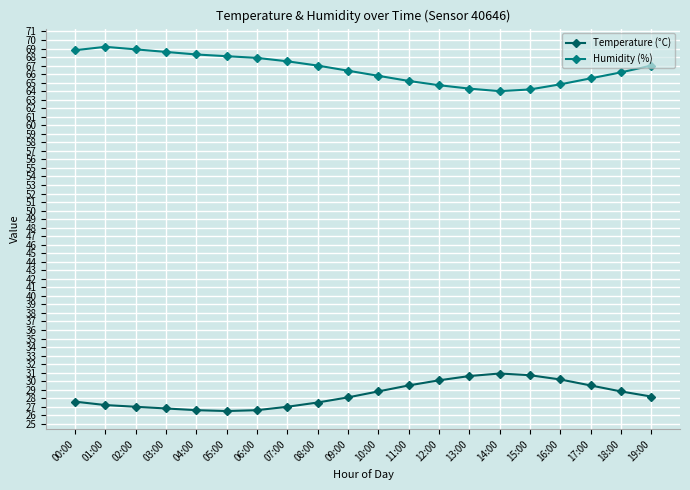

In Temperature (°C), how many points are lower than both neighbors (excluding endpoints)?

1